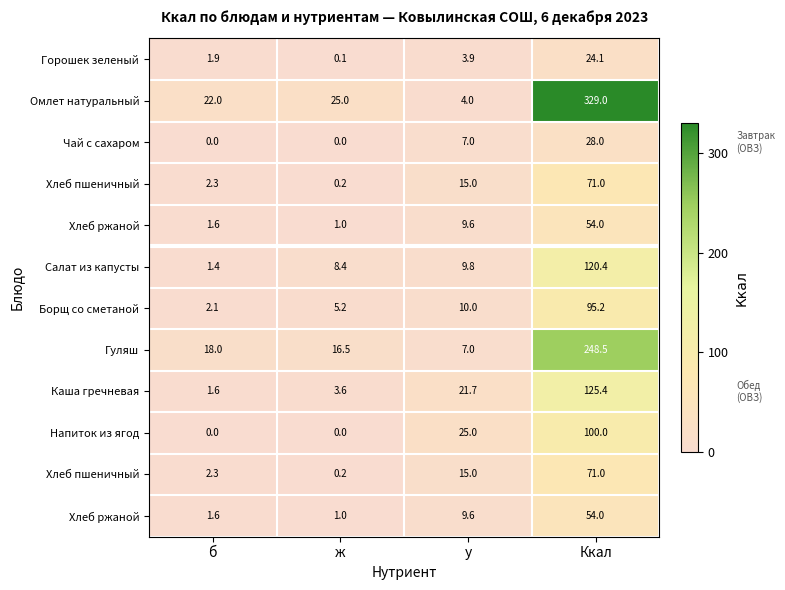

At which category is the sum across all series the highest?

Ккал